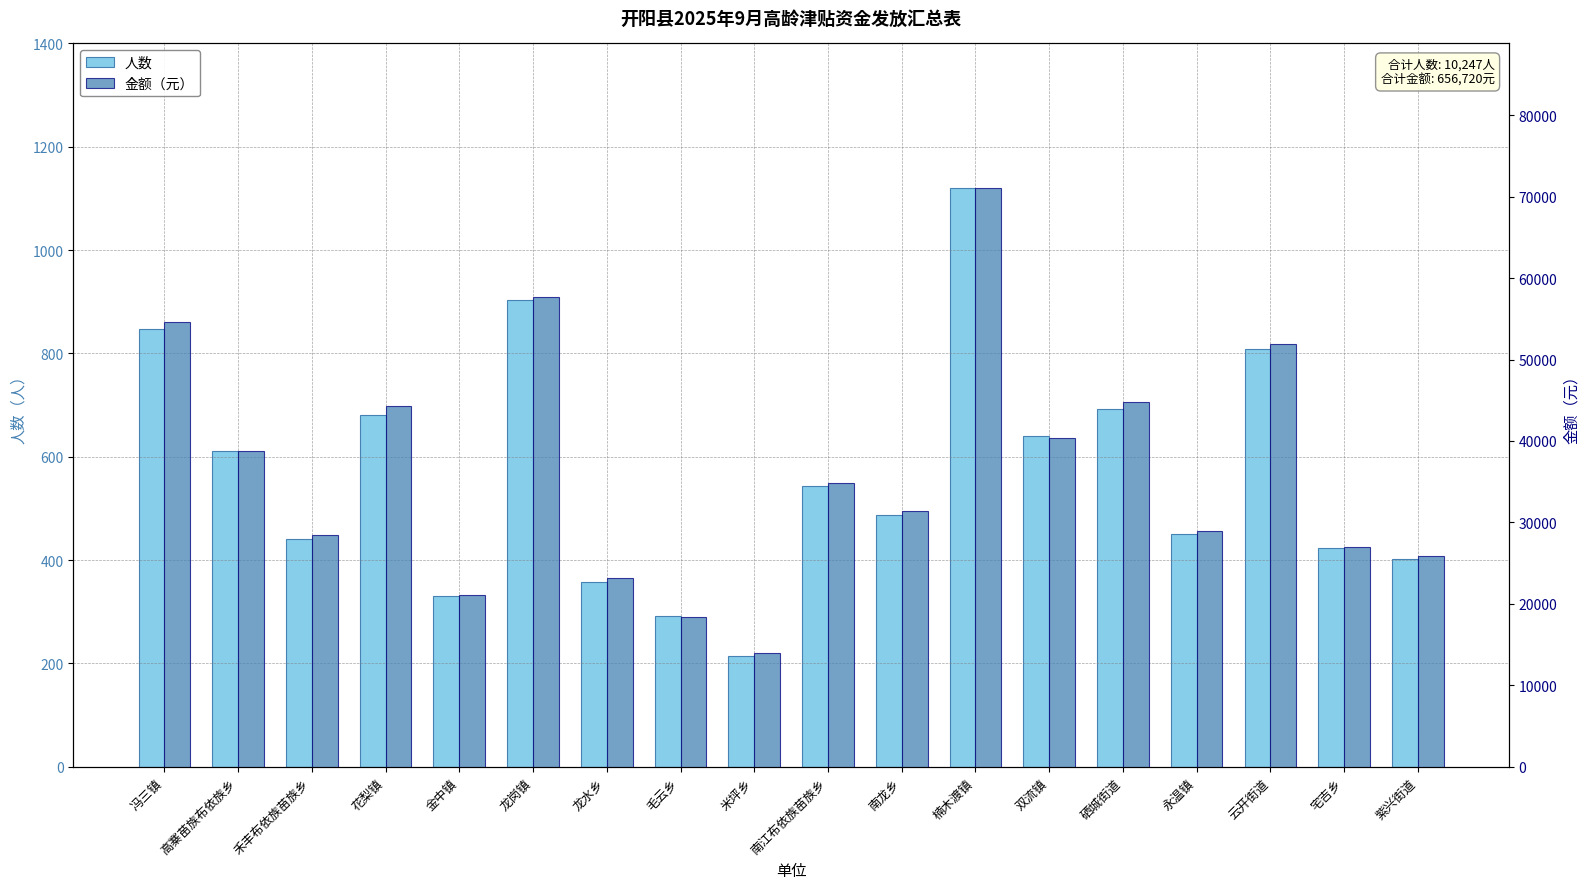

Rank the categories by 金额（元） value from lowest to highest.

米坪乡, 毛云乡, 金中镇, 龙水乡, 紫兴街道, 宅吉乡, 禾丰布依族苗族乡, 永温镇, 南龙乡, 南江布依族苗族乡, 高寨苗族布依族乡, 双流镇, 花梨镇, 硒城街道, 云开街道, 冯三镇, 龙岗镇, 楠木渡镇